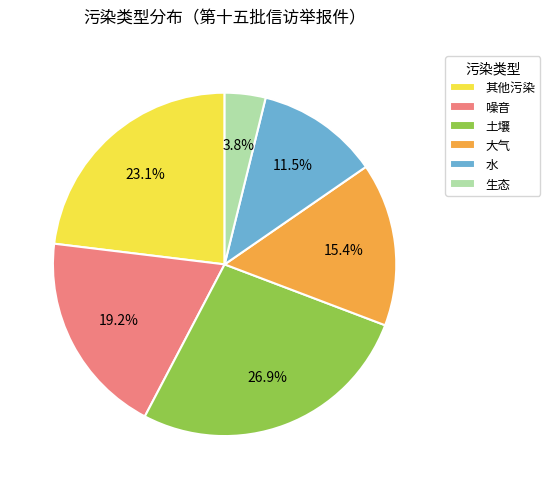

What percentage is the 生态 slice, to the nearest percent?

4%